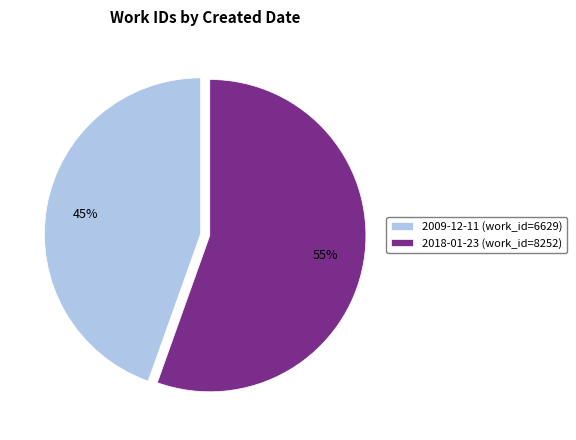

Which category has the biggest portion of the pie?

2018-01-23